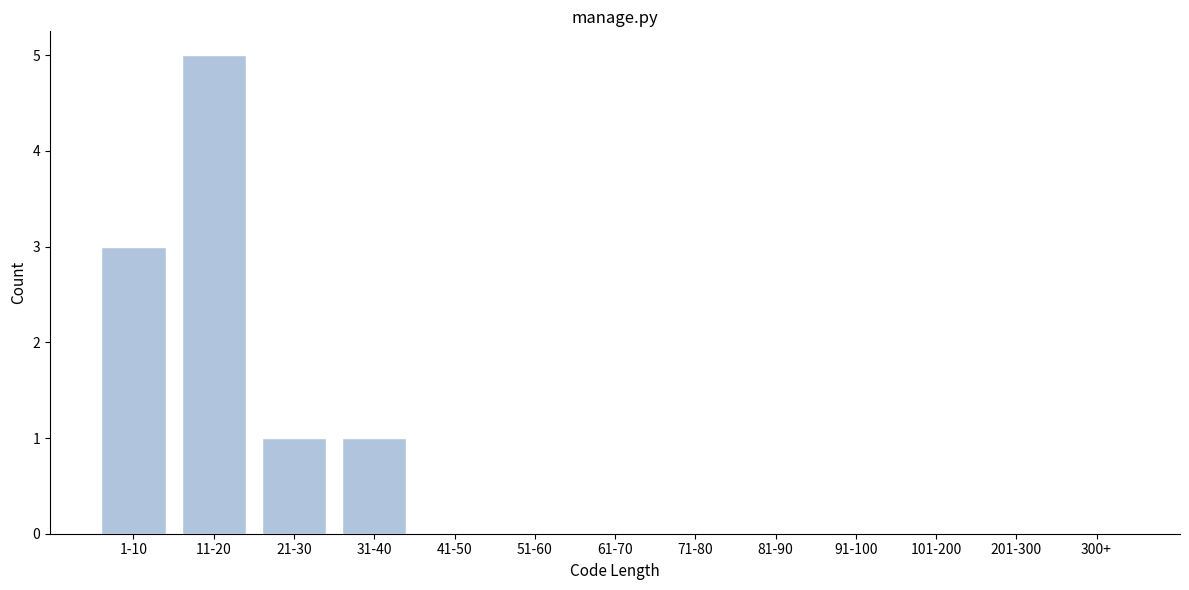

Reading right to left, what are all the values shown in this chart?

300+=0	201-300=0	101-200=0	91-100=0	81-90=0	71-80=0	61-70=0	51-60=0	41-50=0	31-40=1	21-30=1	11-20=5	1-10=3